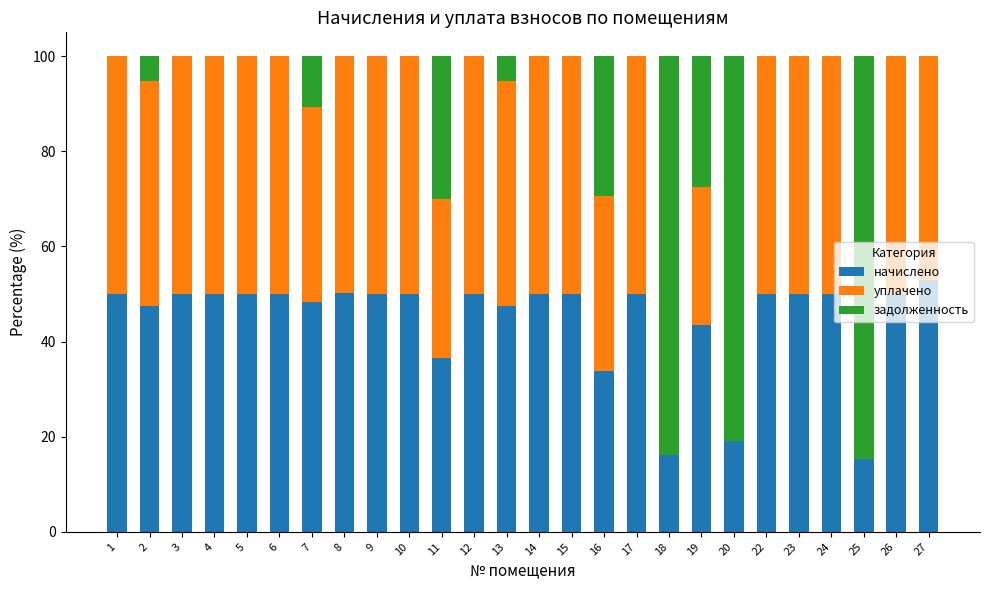

True or false: начислено has a value of 69.8 at 22.

False